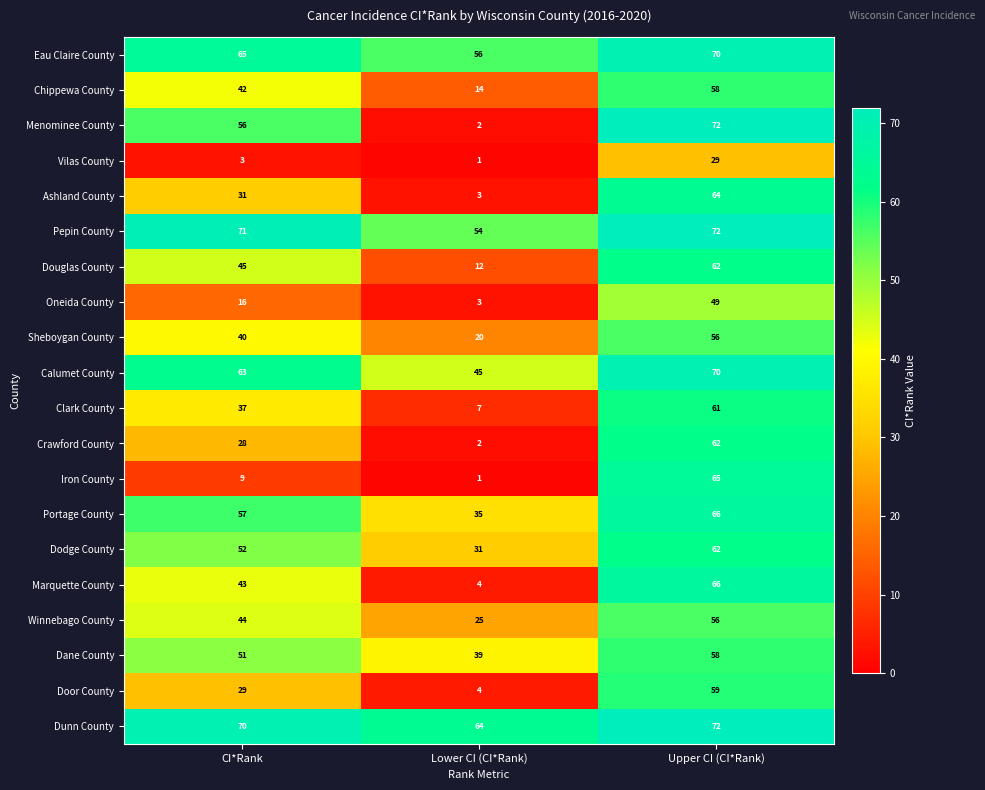

Count the Dane County values in the range 39 to 58.

3